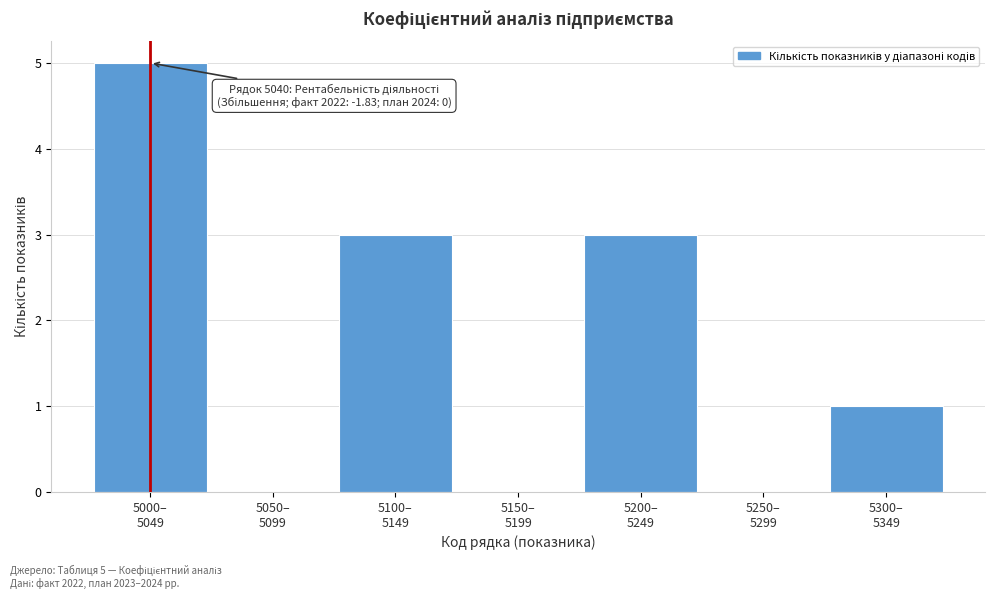

What is the greatest value displayed?

5